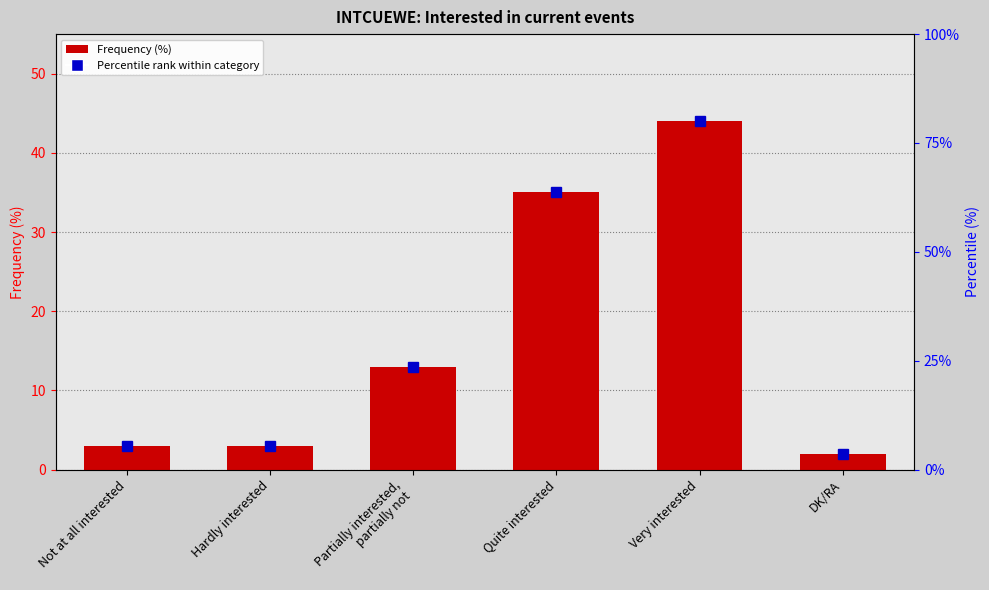

Rank the categories by value from lowest to highest.

DK/RA, Not at all interested, Hardly interested, Partially interested,
partially not, Quite interested, Very interested